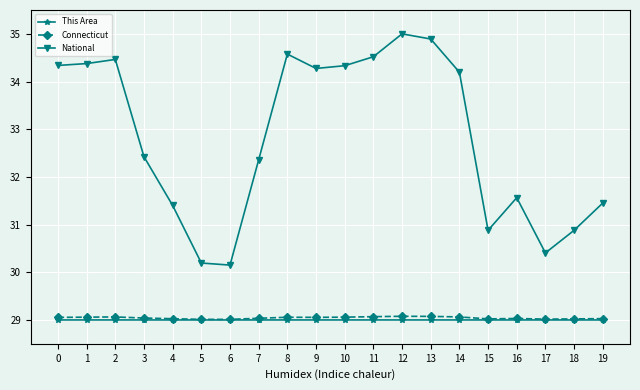

Is it true that National equals 14.1 at 5?

False